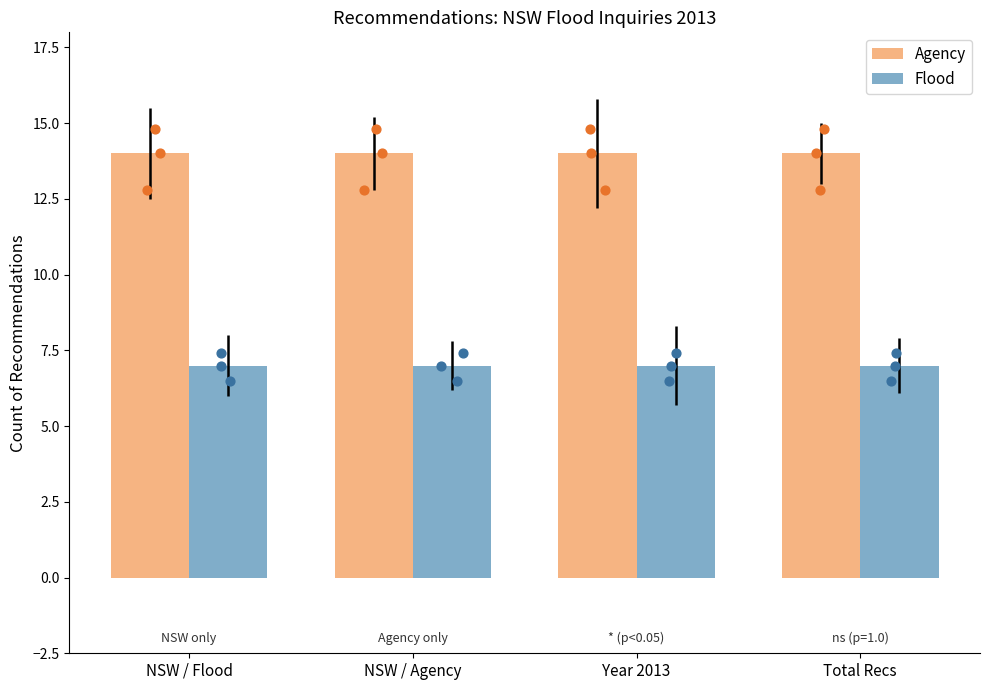

What are all the series names shown in the legend?

Agency, Flood